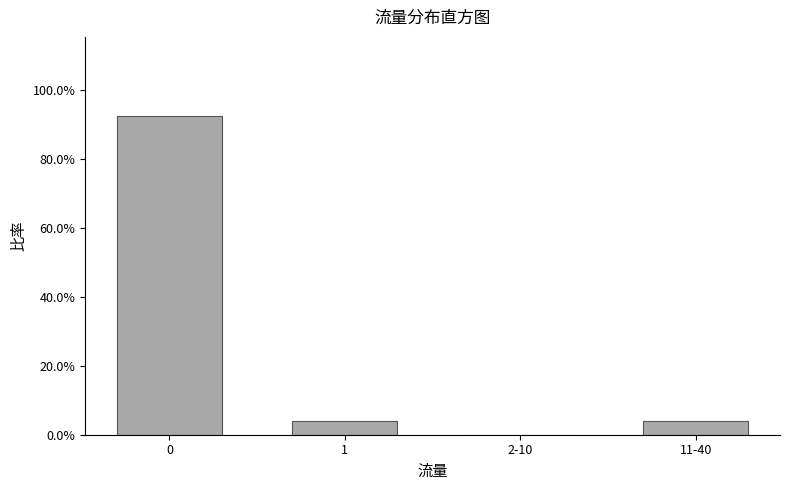

Reading left to right, transcribe all the data shown in this chart.

0=92.3	1=3.8	2-10=0.0	11-40=3.8